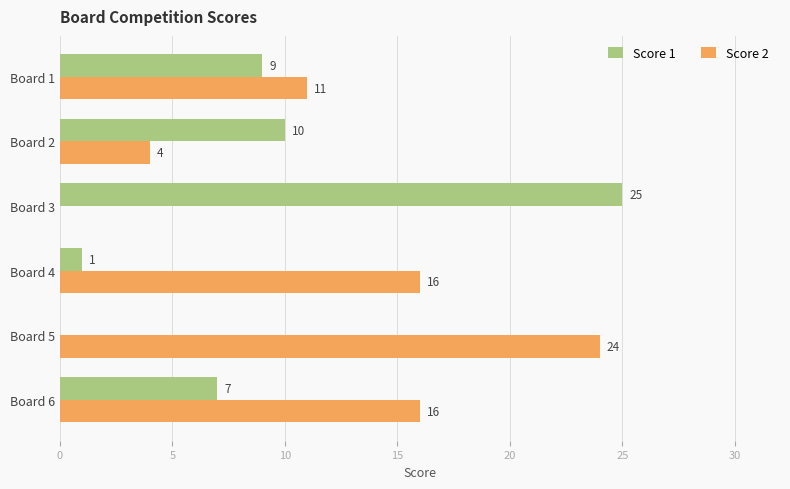

At which category does the chart reach its peak across all series?

Board 3